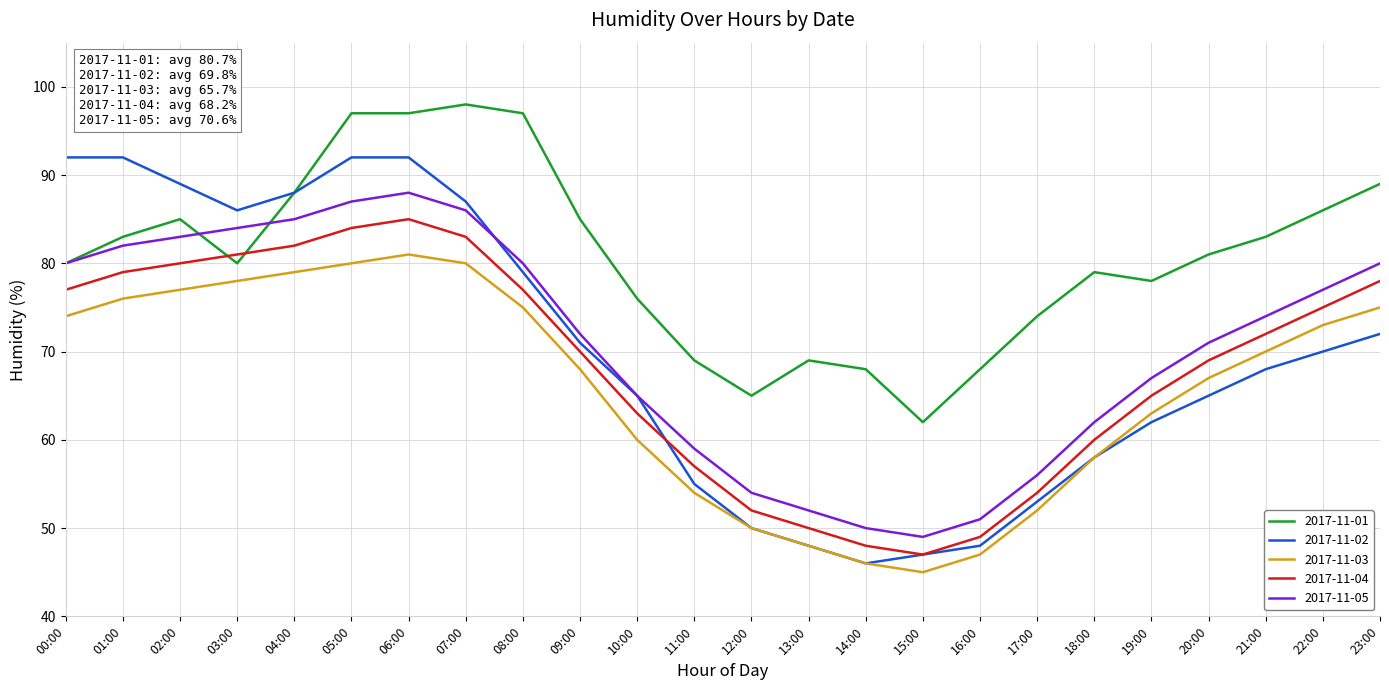

What position from the right is 16:00?

8